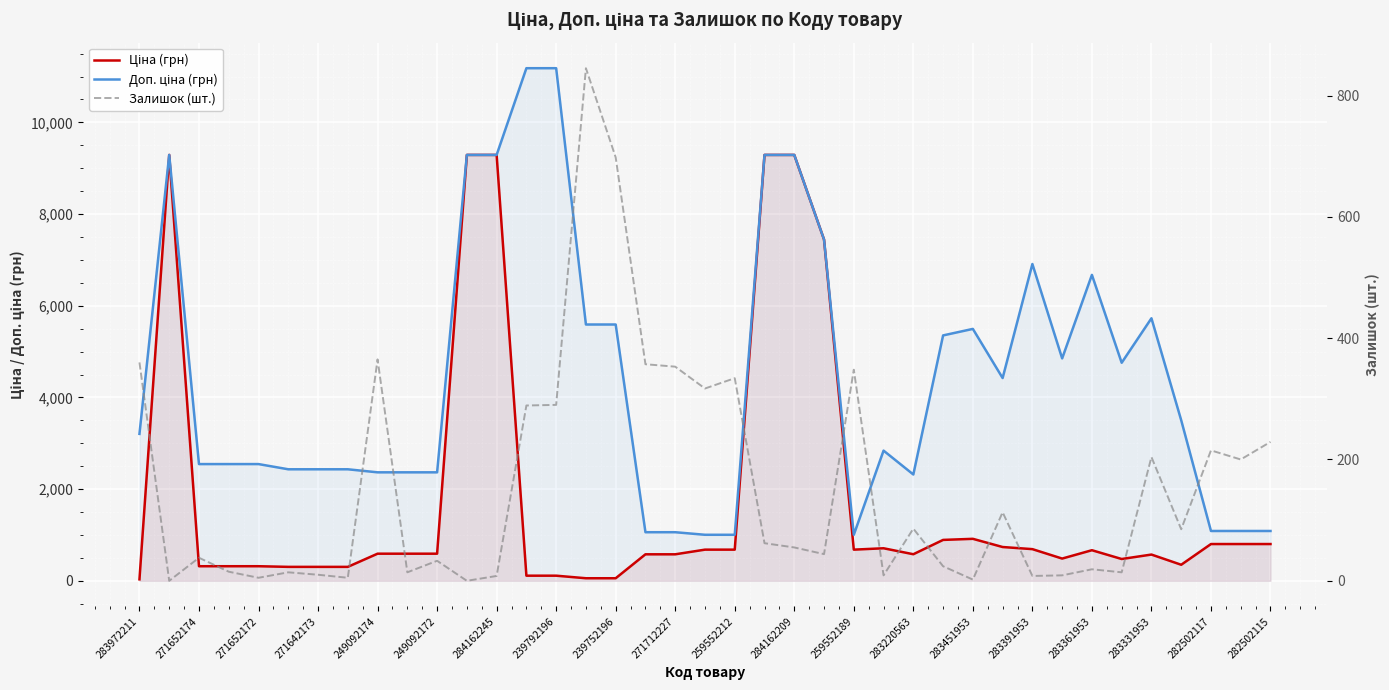

Which series has the largest total across all categories?

Доп. ціна (грн)